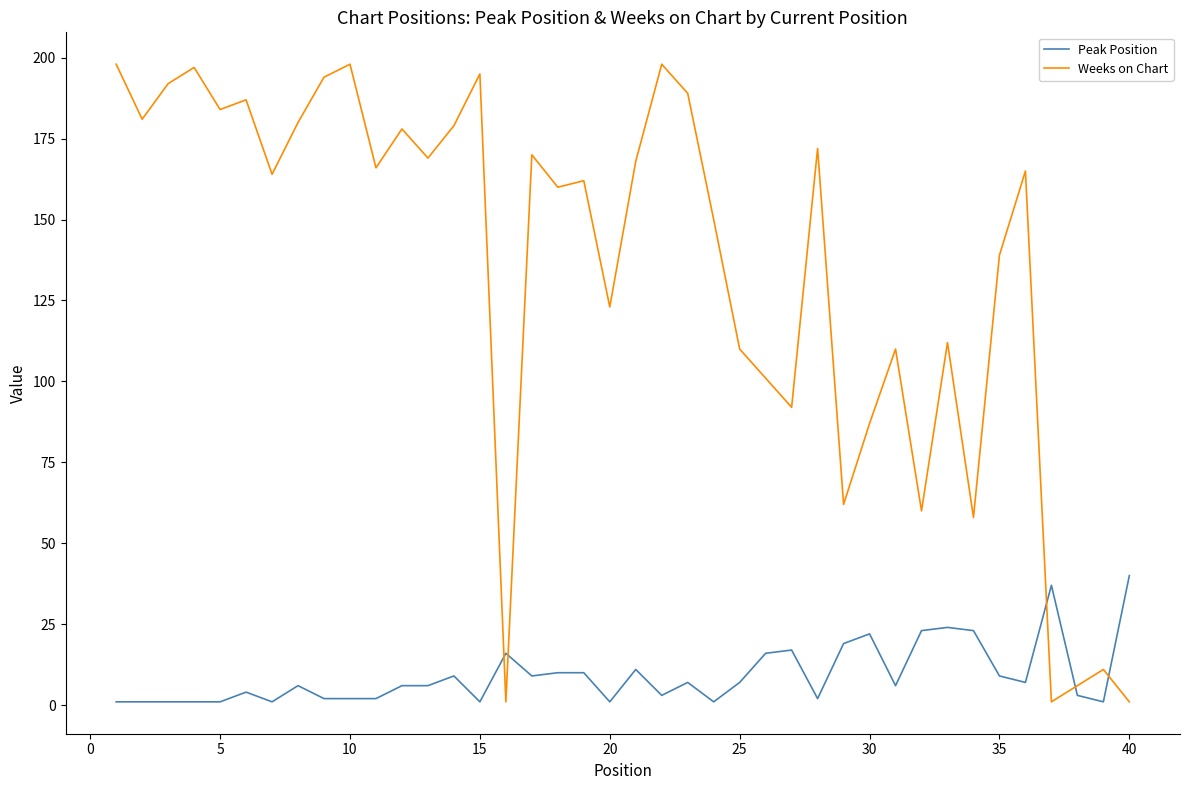

Is this an area chart (filled region under the line)?

No